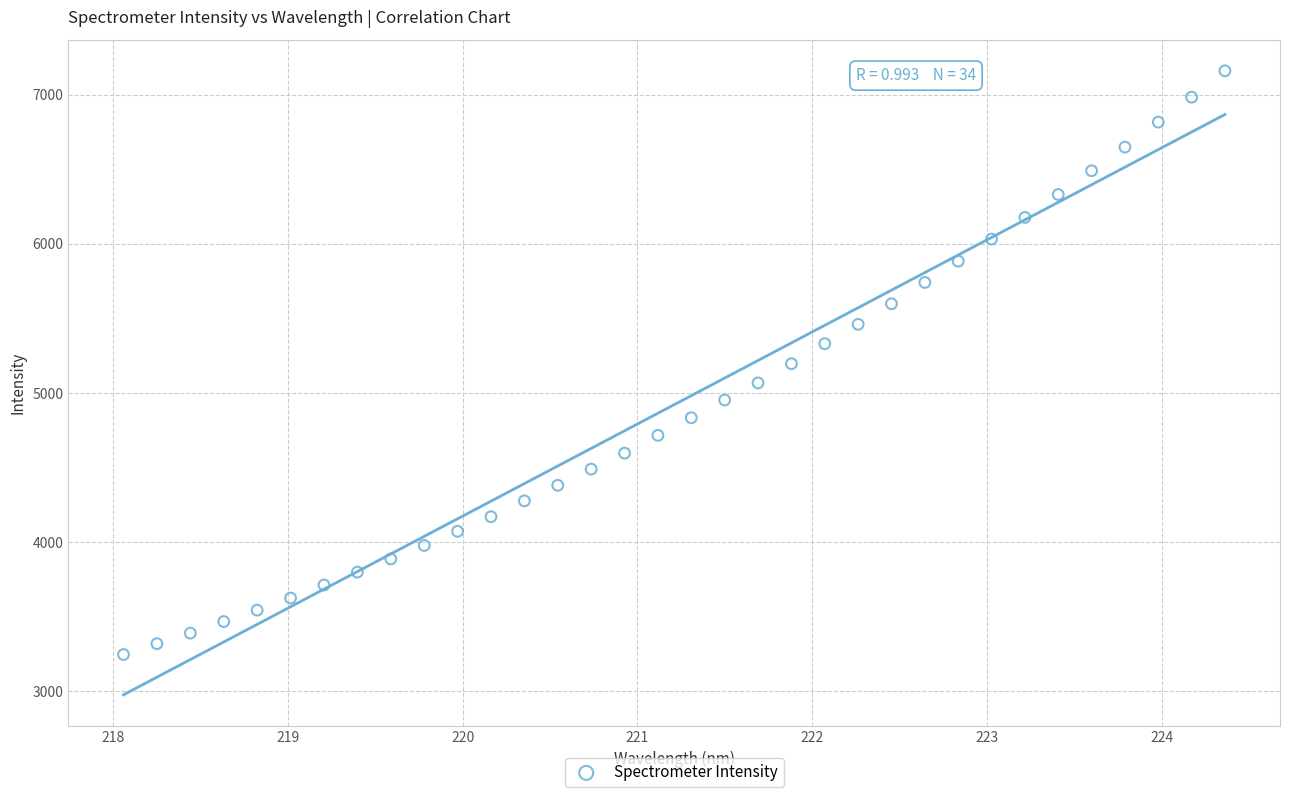

What is the range of Y values (max minus min)?

3912.7